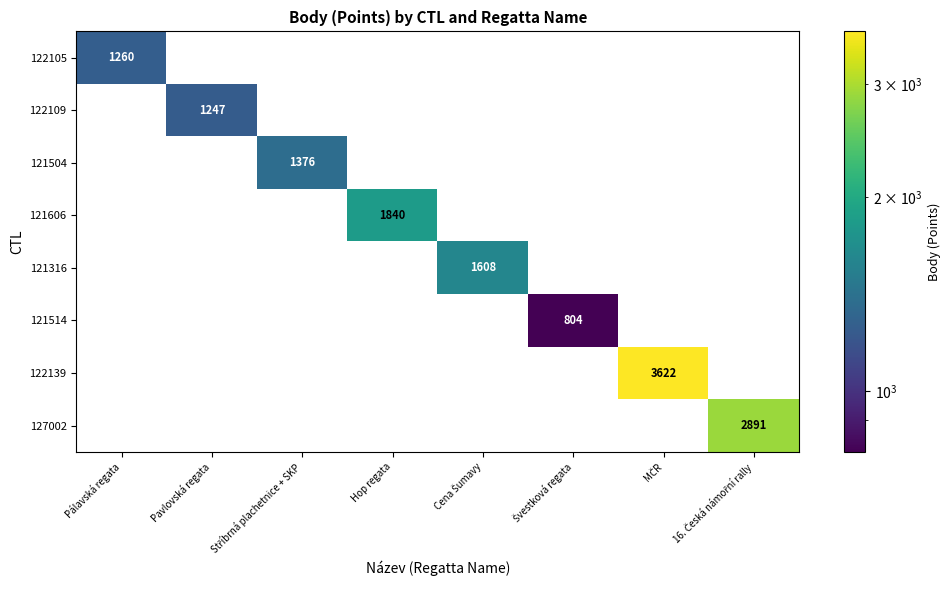

How many distinct data groups are displayed?

8